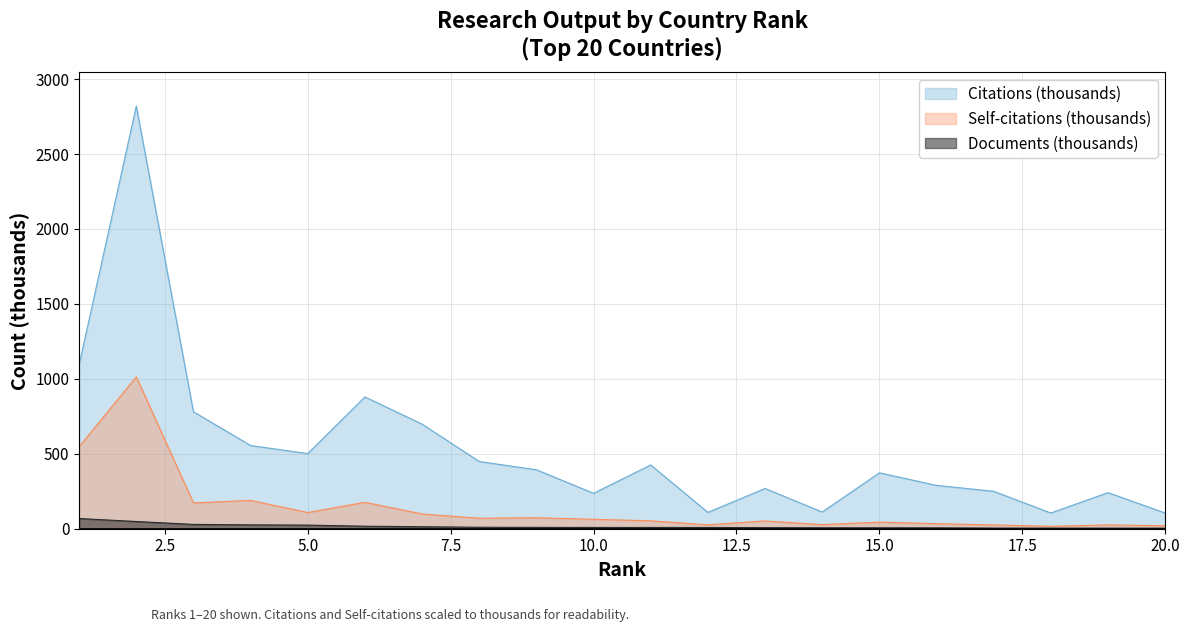

What is the value of the Self-citations point at the 11th from the left?

52.9